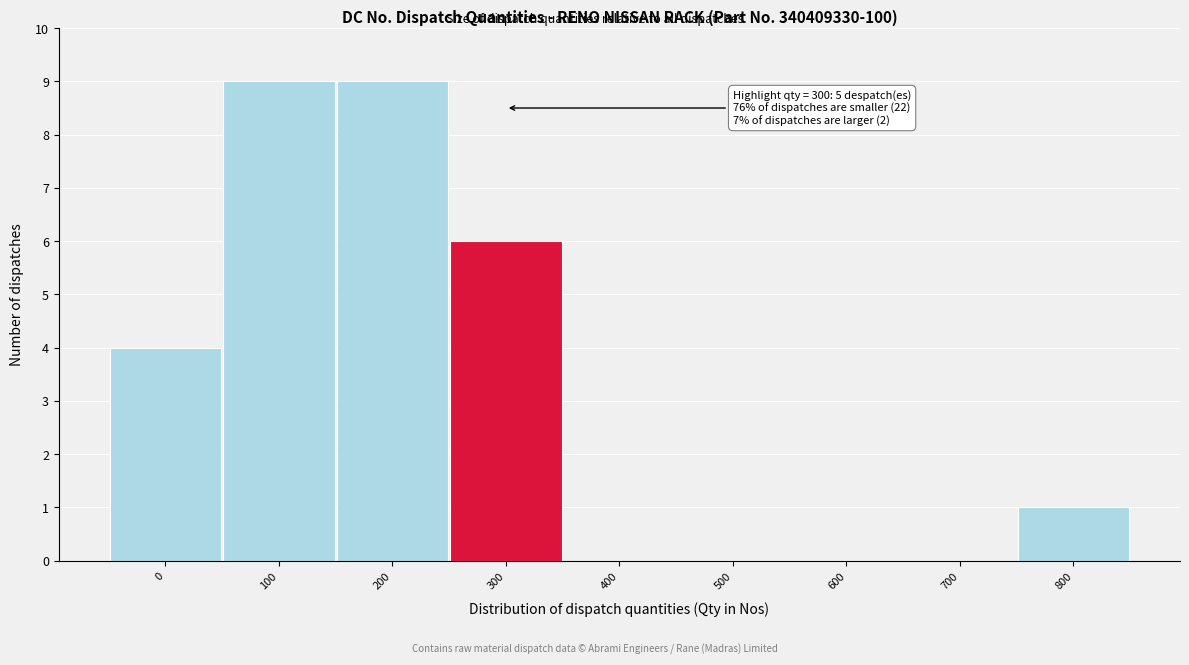

Reading left to right, list all the values displayed in this chart.

0=4	100=9	200=9	300=6	400=0	500=0	600=0	700=0	800=1